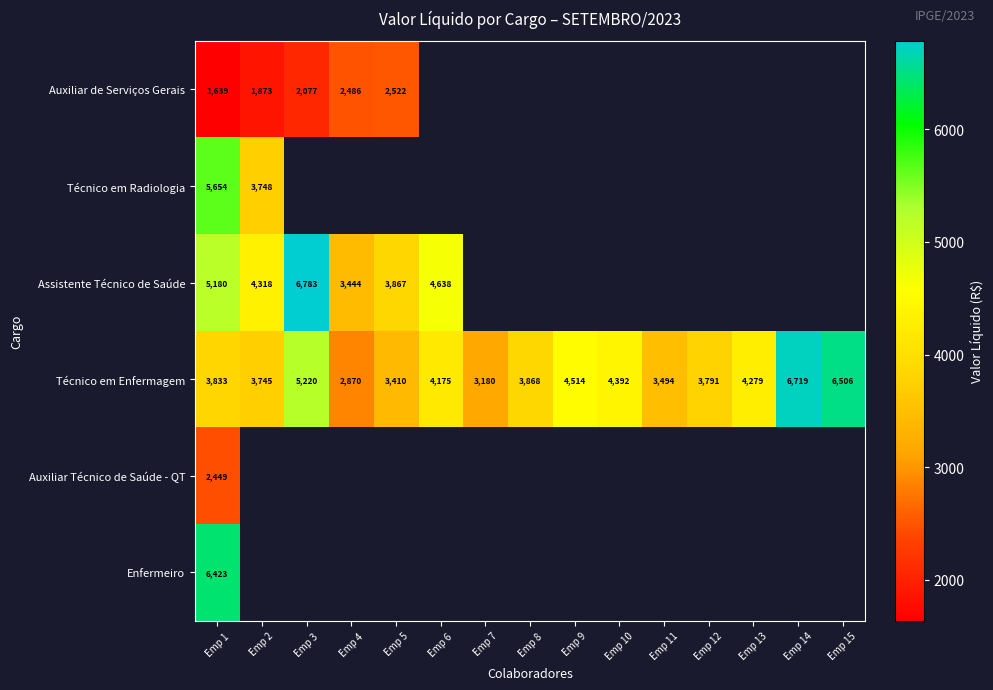

Is the value of Técnico em Radiologia at Emp 2 greater than the value of Técnico em Enfermagem at Emp 7?

Yes